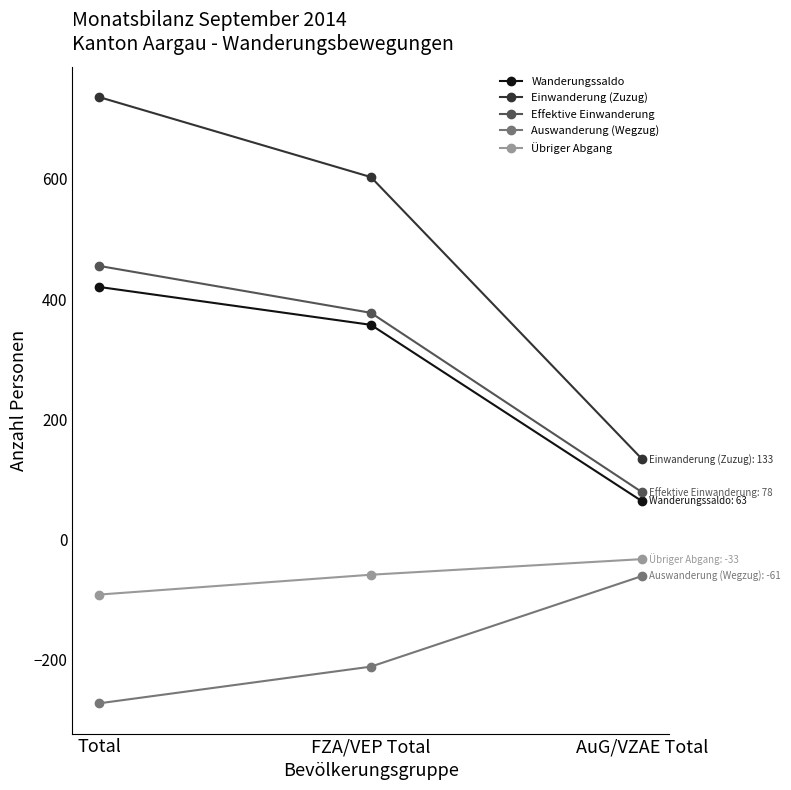

At which label is Einwanderung (Zuzug) closest to 434?

FZA/VEP Total